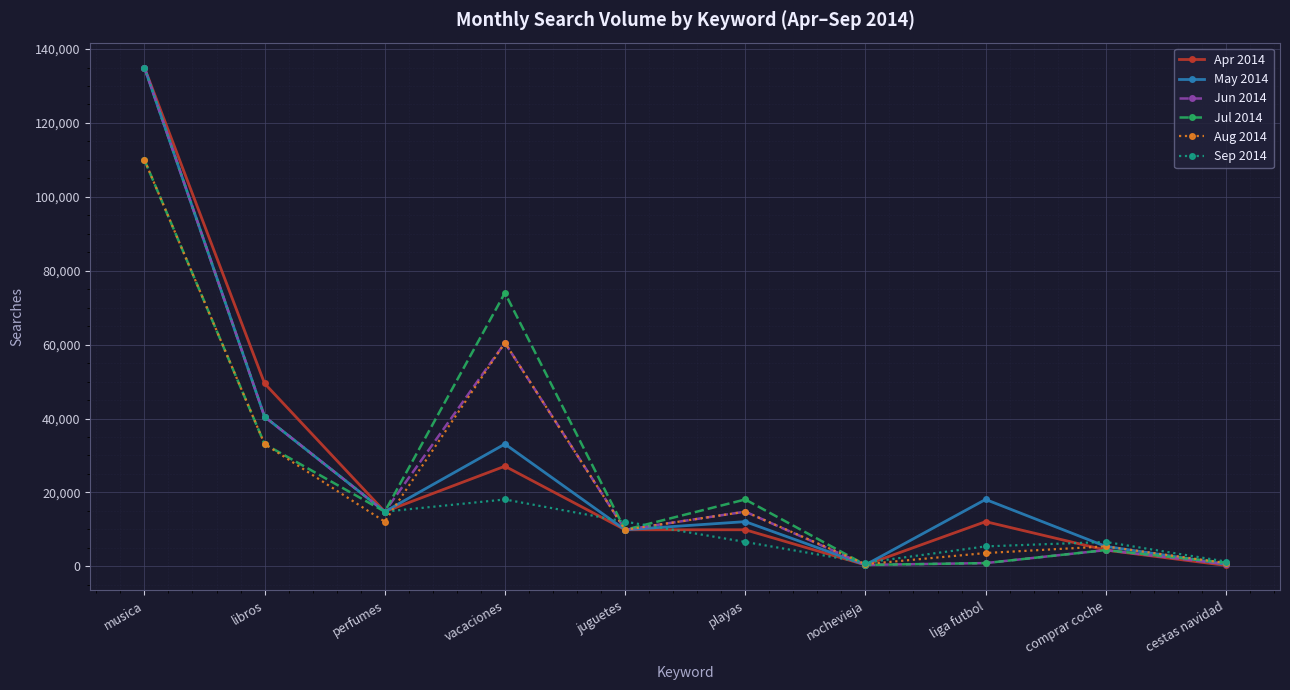

At which category is the sum across all series the highest?

musica